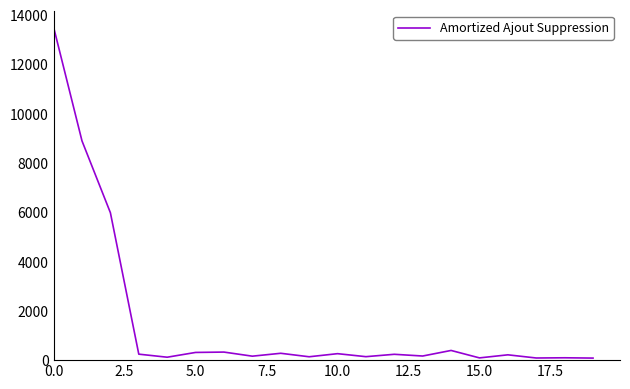

What is the greatest value displayed?

13505.4